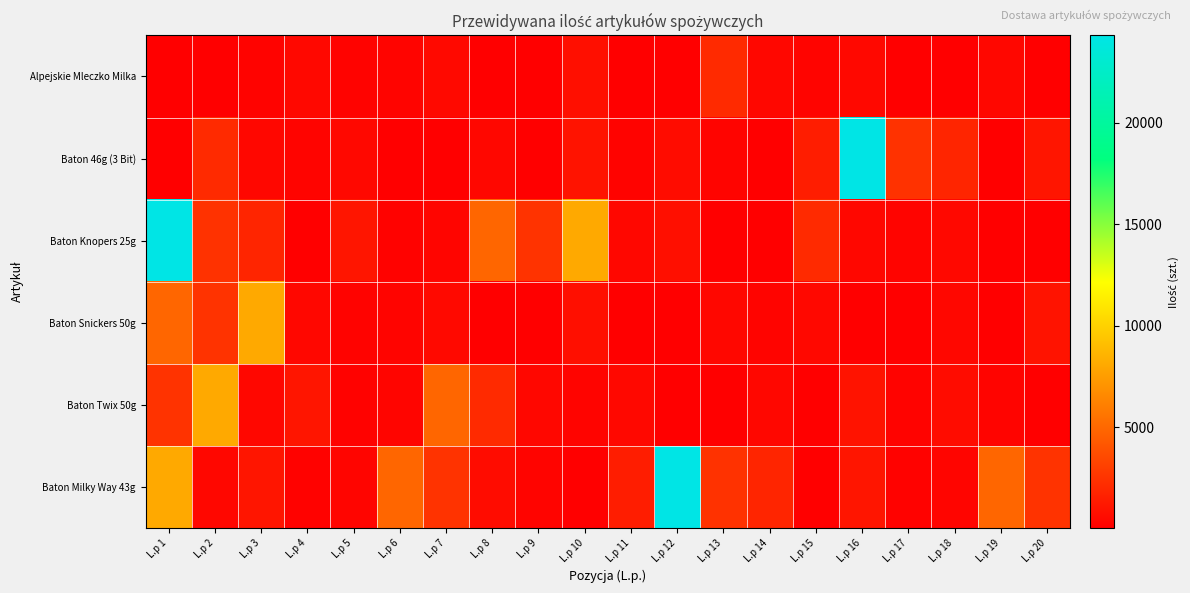

Reading left to right, transcribe all the data shown in this chart.

Alpejskie Mleczko Milka: L.p 1=91	L.p 2=28	L.p 3=238	L.p 4=483	L.p 5=245	L.p 6=280	L.p 7=511	L.p 8=28	L.p 9=49	L.p 10=798	L.p 11=84	L.p 12=28	L.p 13=2086	L.p 14=441	L.p 15=266	L.p 16=455	L.p 17=42	L.p 18=56	L.p 19=448	L.p 20=49
Baton 46g (3 Bit): L.p 1=91	L.p 2=2086	L.p 3=441	L.p 4=266	L.p 5=455	L.p 6=42	L.p 7=56	L.p 8=448	L.p 9=49	L.p 10=980	L.p 11=245	L.p 12=672	L.p 13=308	L.p 14=112	L.p 15=1477	L.p 16=24297	L.p 17=2457	L.p 18=1869	L.p 19=112	L.p 20=1099
Baton Knopers 25g: L.p 1=24297	L.p 2=2457	L.p 3=1869	L.p 4=112	L.p 5=1099	L.p 6=196	L.p 7=350	L.p 8=4956	L.p 9=2534	L.p 10=8127	L.p 11=434	L.p 12=798	L.p 13=84	L.p 14=28	L.p 15=2086	L.p 16=441	L.p 17=266	L.p 18=455	L.p 19=42	L.p 20=56
Baton Snickers 50g: L.p 1=4956	L.p 2=2534	L.p 3=8127	L.p 4=434	L.p 5=245	L.p 6=280	L.p 7=511	L.p 8=28	L.p 9=49	L.p 10=798	L.p 11=84	L.p 12=28	L.p 13=441	L.p 14=266	L.p 15=455	L.p 16=42	L.p 17=56	L.p 18=448	L.p 19=49	L.p 20=980
Baton Twix 50g: L.p 1=2534	L.p 2=8127	L.p 3=434	L.p 4=1099	L.p 5=196	L.p 6=350	L.p 7=4956	L.p 8=2086	L.p 9=441	L.p 10=266	L.p 11=455	L.p 12=42	L.p 13=56	L.p 14=448	L.p 15=49	L.p 16=980	L.p 17=245	L.p 18=672	L.p 19=308	L.p 20=112
Baton Milky Way 43g: L.p 1=8127	L.p 2=434	L.p 3=1099	L.p 4=196	L.p 5=350	L.p 6=4956	L.p 7=2534	L.p 8=672	L.p 9=308	L.p 10=112	L.p 11=1477	L.p 12=24297	L.p 13=2457	L.p 14=1869	L.p 15=112	L.p 16=1099	L.p 17=196	L.p 18=350	L.p 19=4956	L.p 20=2534